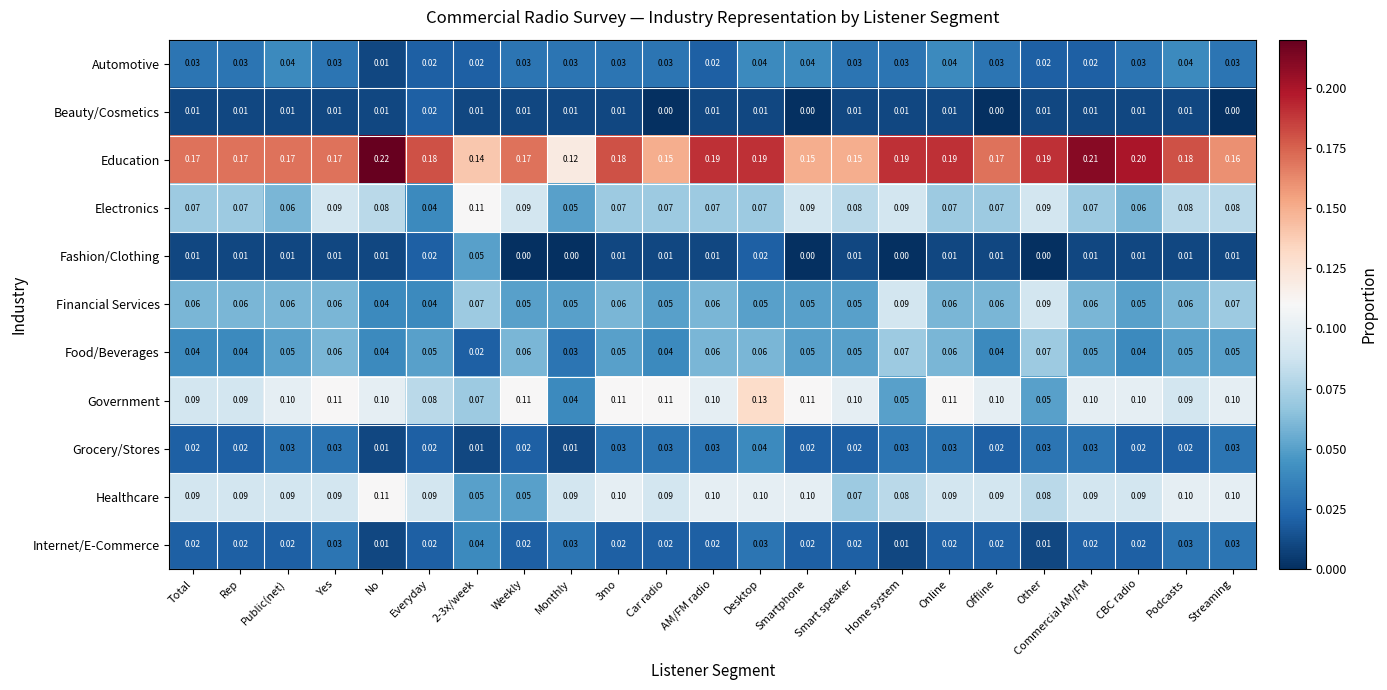

Which series has the largest total across all categories?

Education